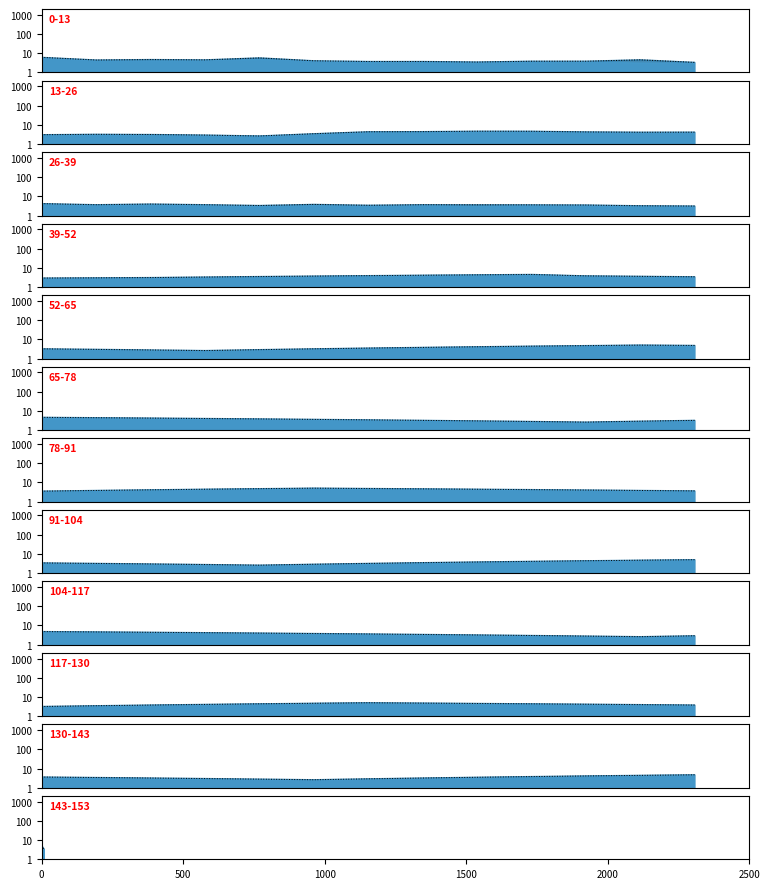

How many values are between 3 and 4?

5